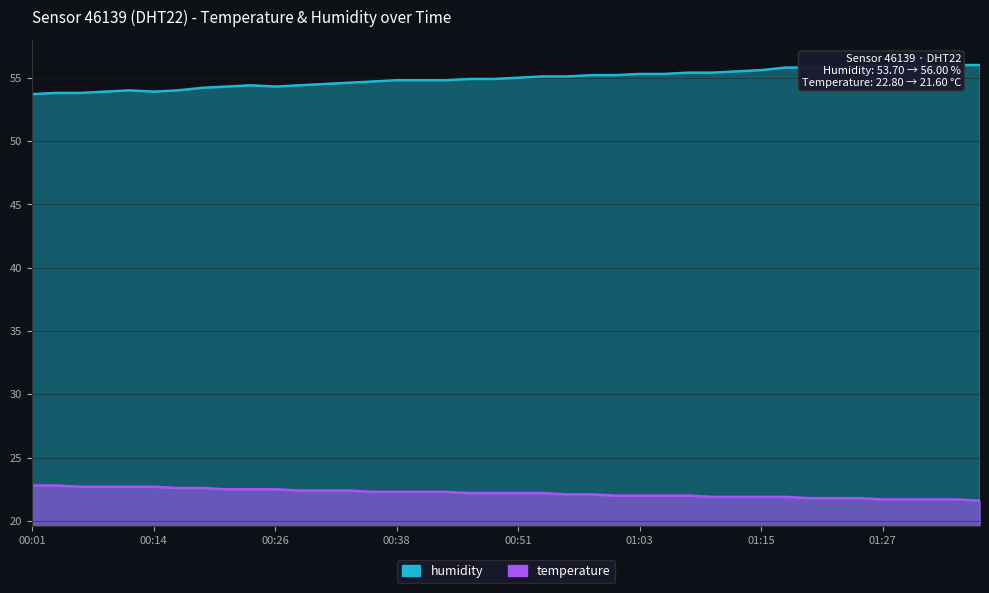

Between 00:26 and 00:33, which series saw the biggest shift?

humidity